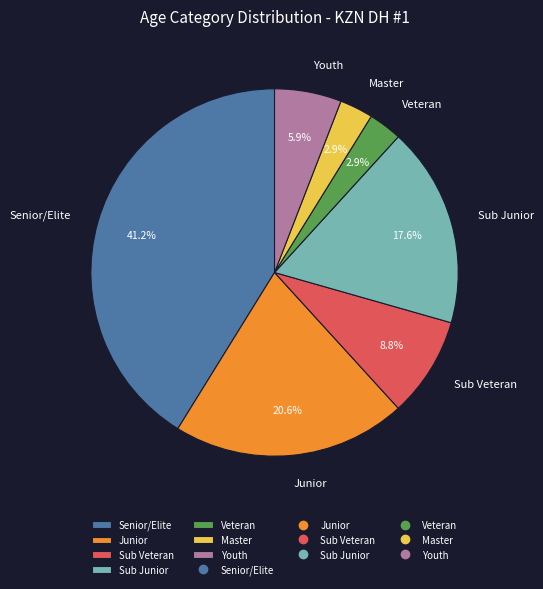

Which slice is the largest?

Senior/Elite